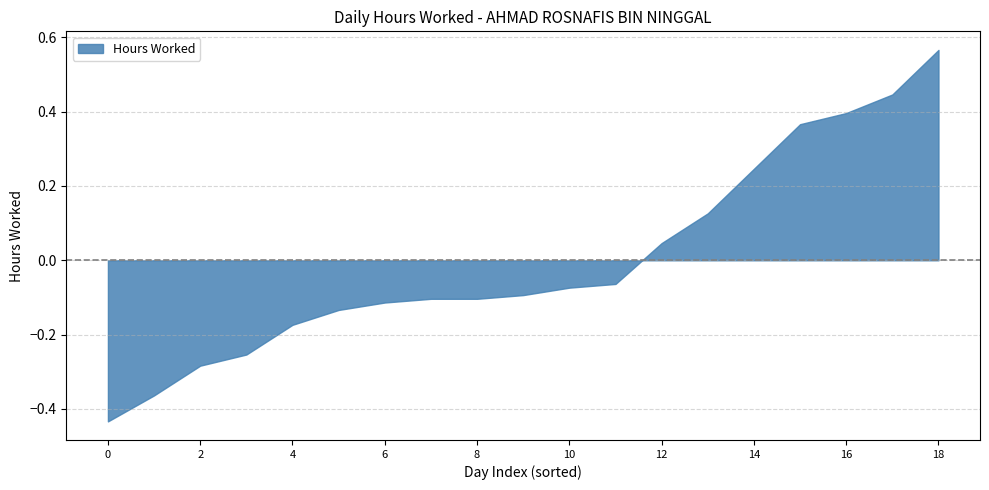

At which label does the data first exceed 0?

12